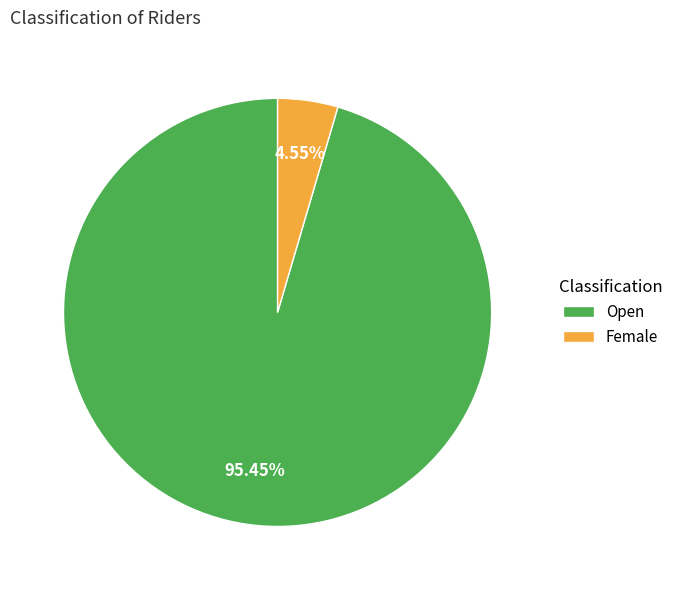

What percentage is the Open slice, to the nearest percent?

95%